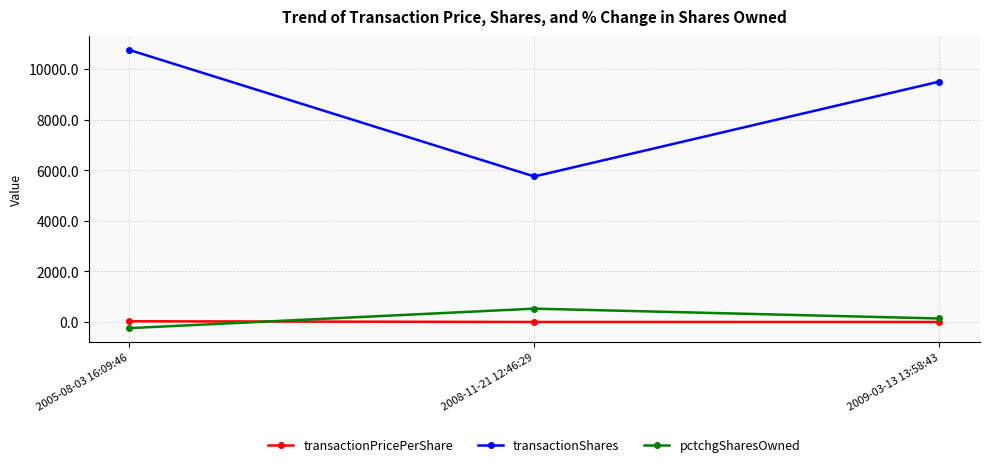

Between 2008-11-21 12:46:29 and 2009-03-13 13:58:43, which series saw the biggest shift?

transactionShares